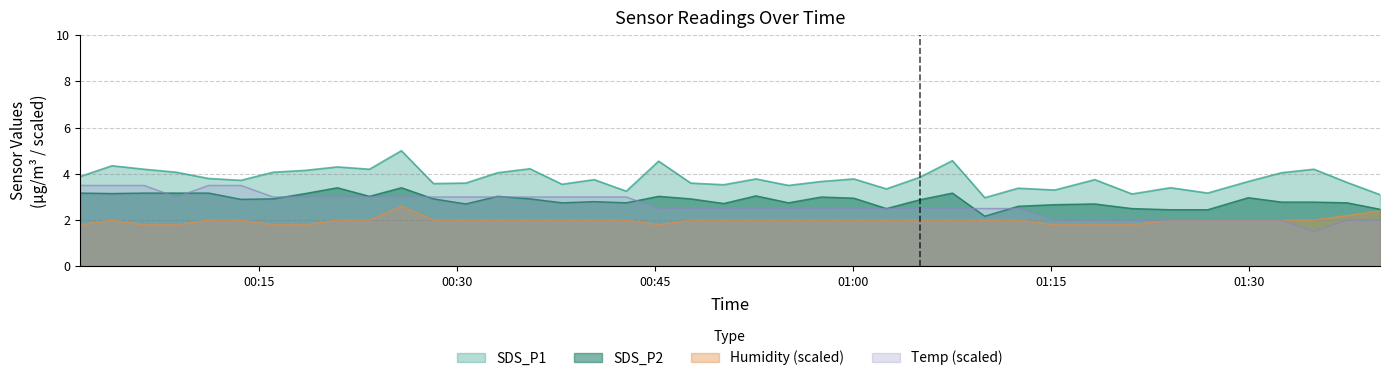

In SDS_P1, how many points are lower than both neighbors (excluding endpoints)?

12